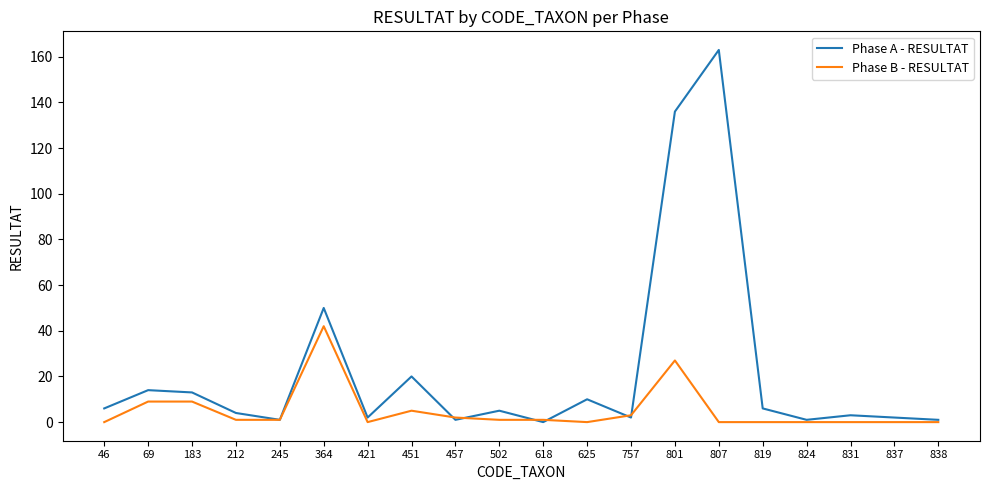

How many distinct data groups are displayed?

2